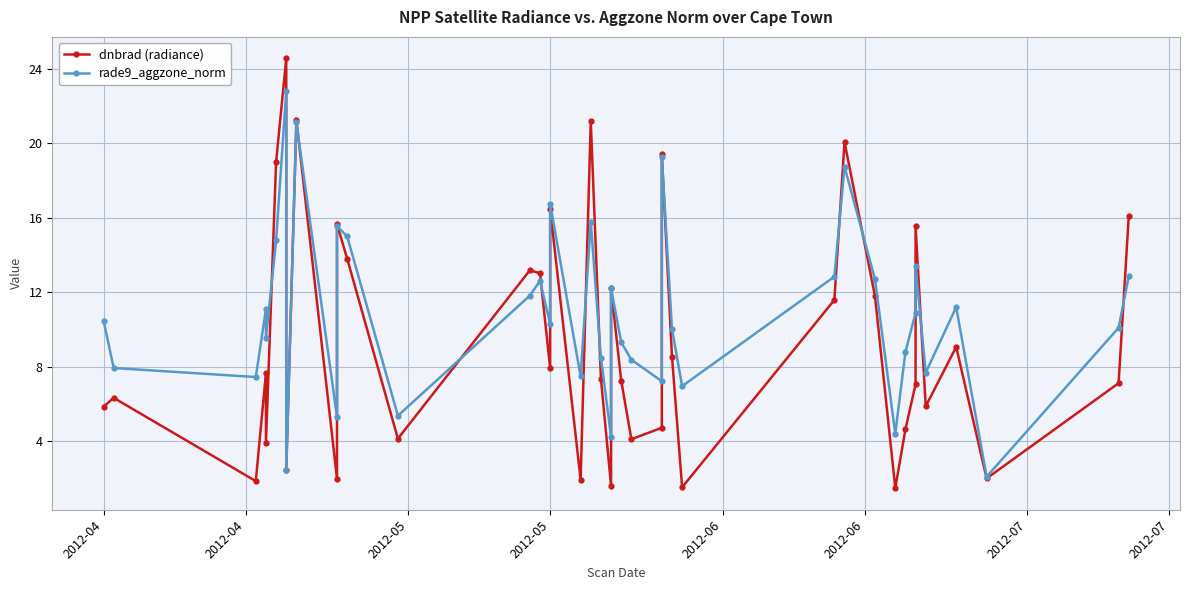

What is the greatest value displayed?

24.6